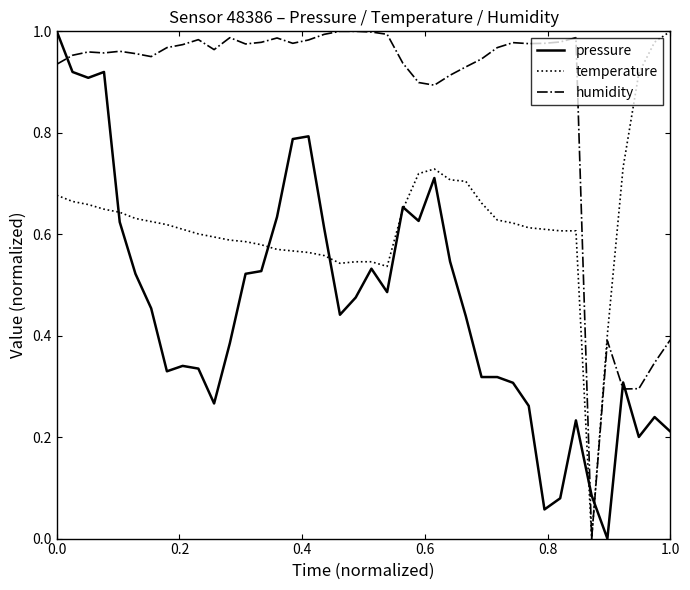

List the series in order of their overall mean, highest first.

humidity, temperature, pressure